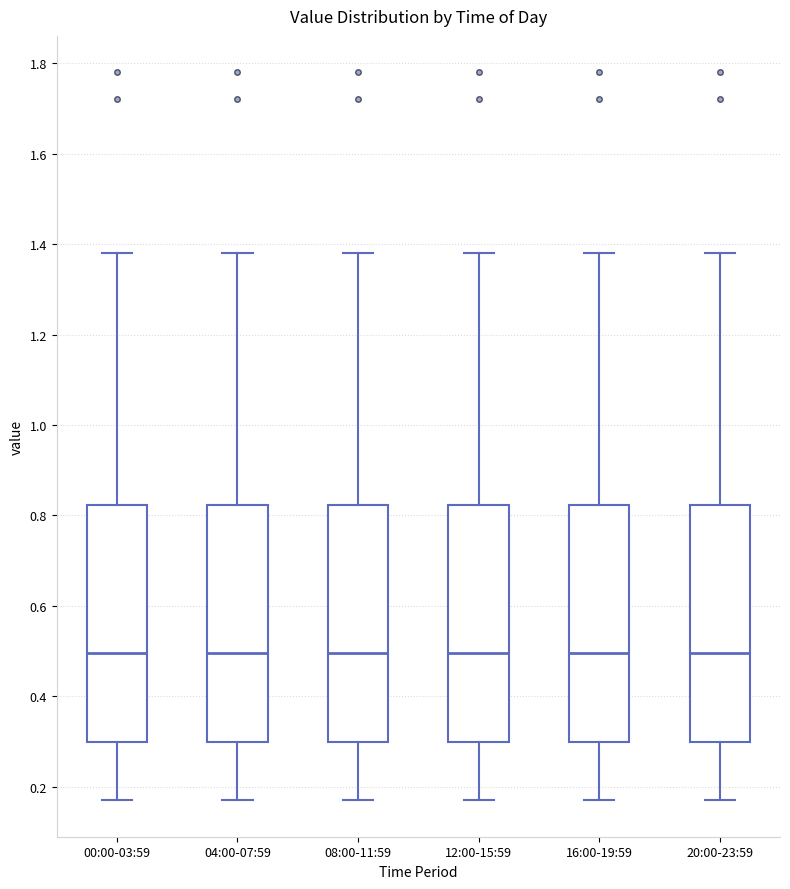

Where does the upper whisker of the box for 20:00-23:59 end on the y-axis? The values are not printed on the chart, so give them approximately, as read against the axis.

1.38